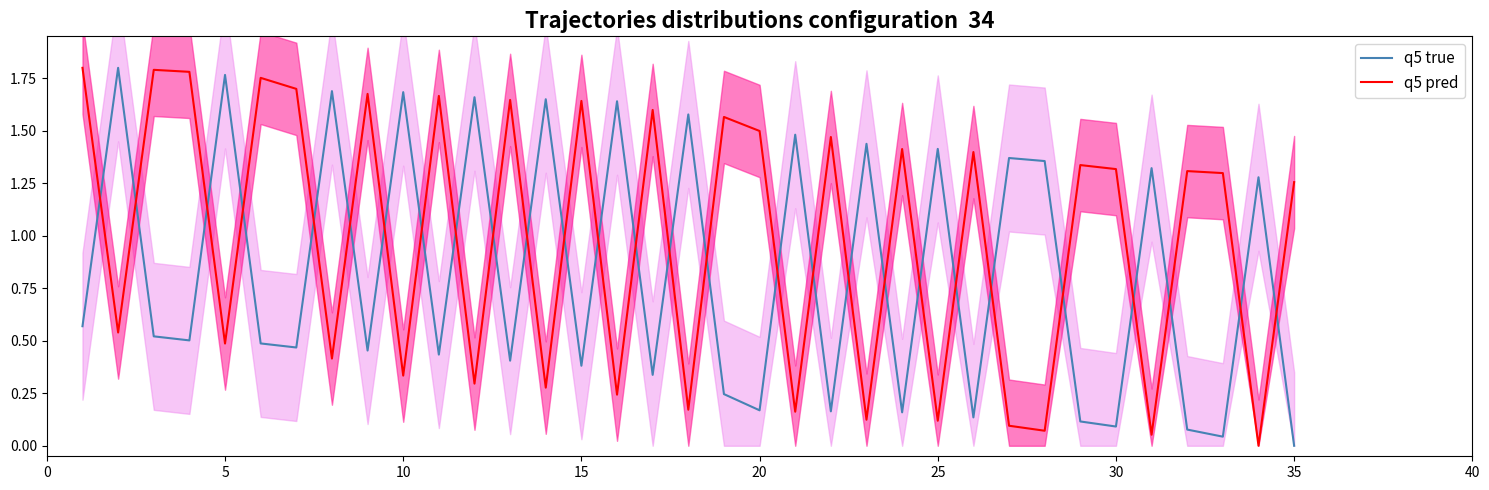

Which series has the largest range (max minus min)?

q5 true